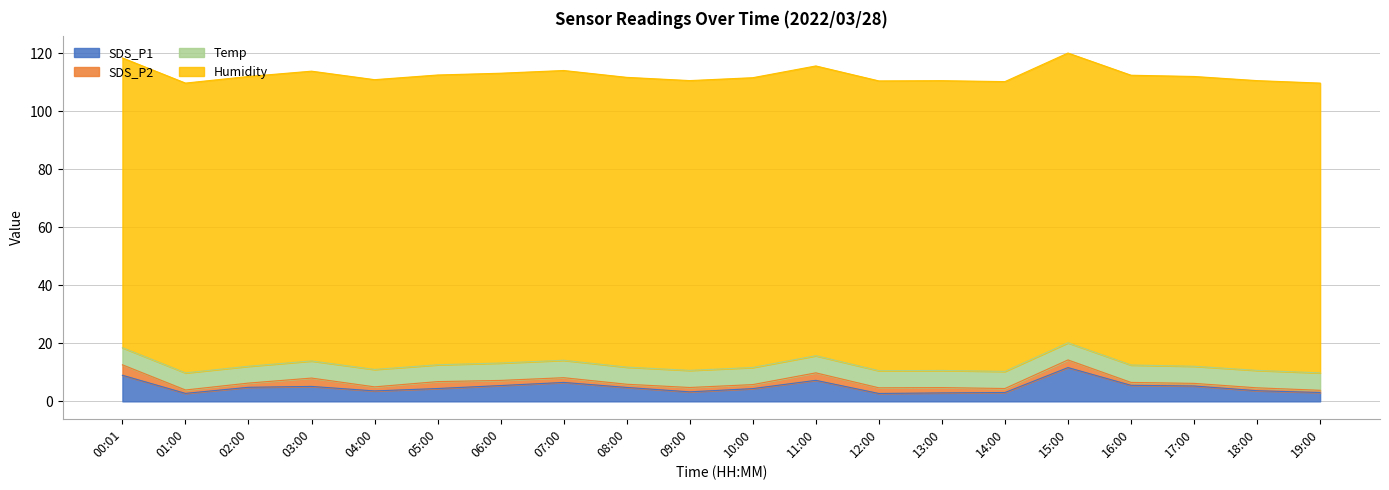

True or false: SDS_P2 and Humidity intersect in this chart.

False